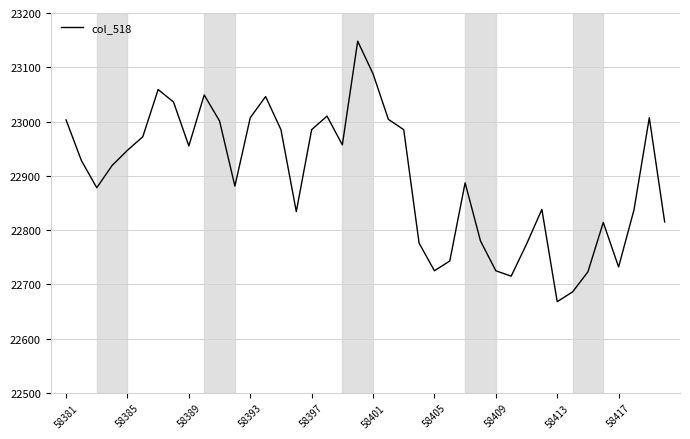

What is the greatest value displayed?

23148